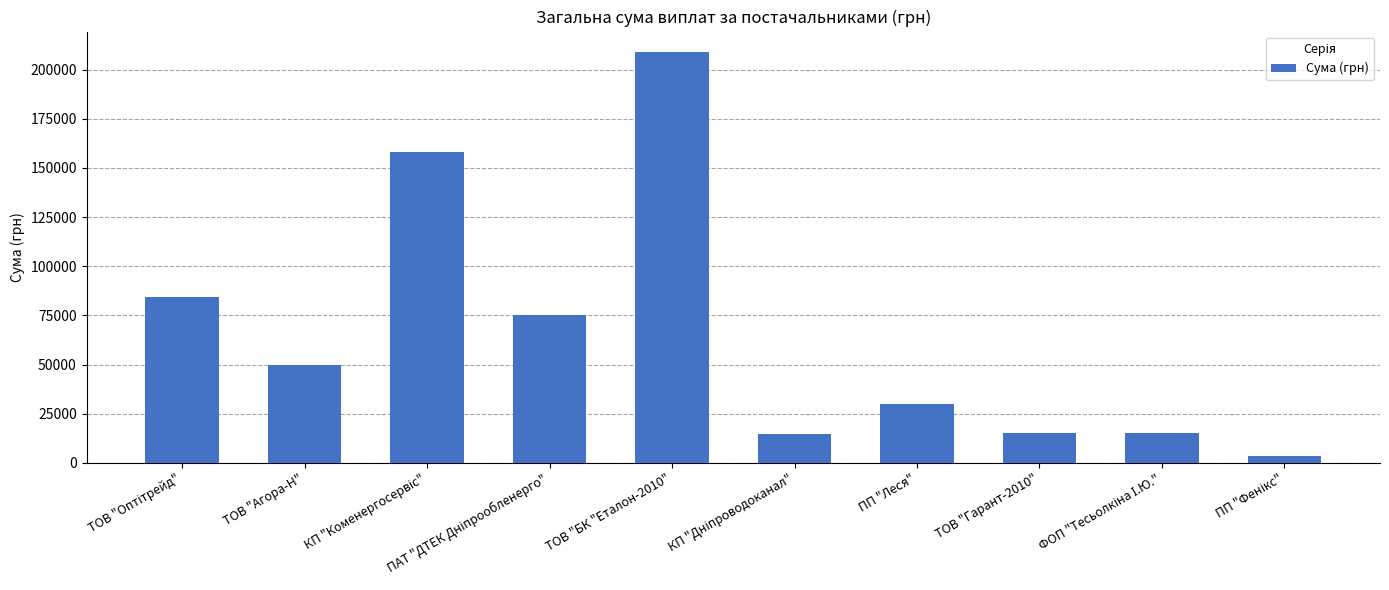

What is the ratio of the value at ТОВ "Гарант-2010" to the value at ПП "Леся"?

0.5